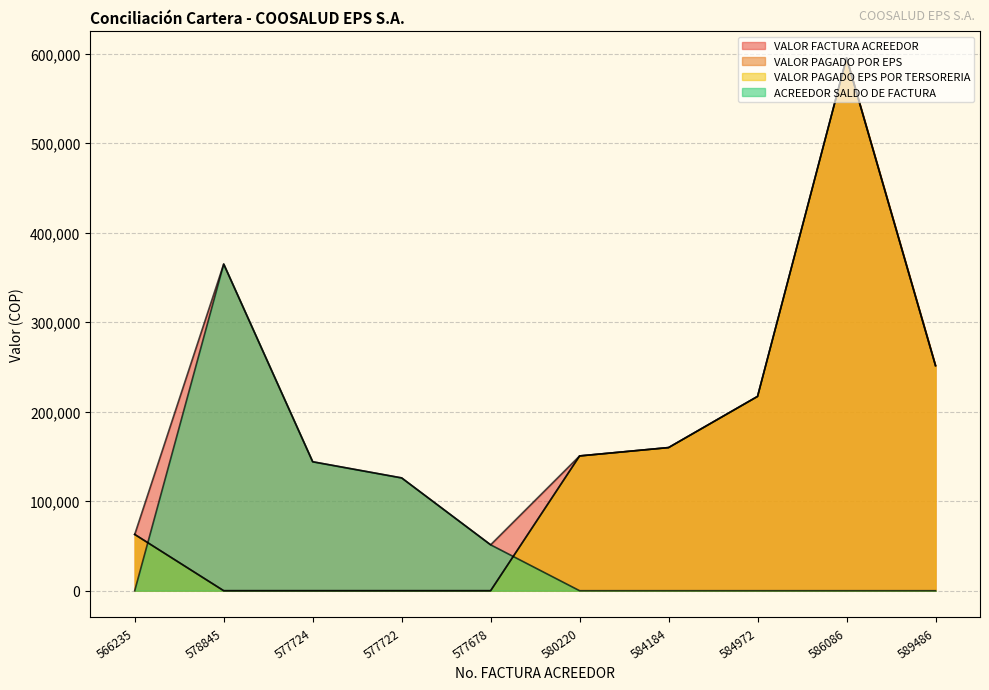

The ACREEDOR SALDO DE FACTURA series shows 42251 at 577724. True or false?

False